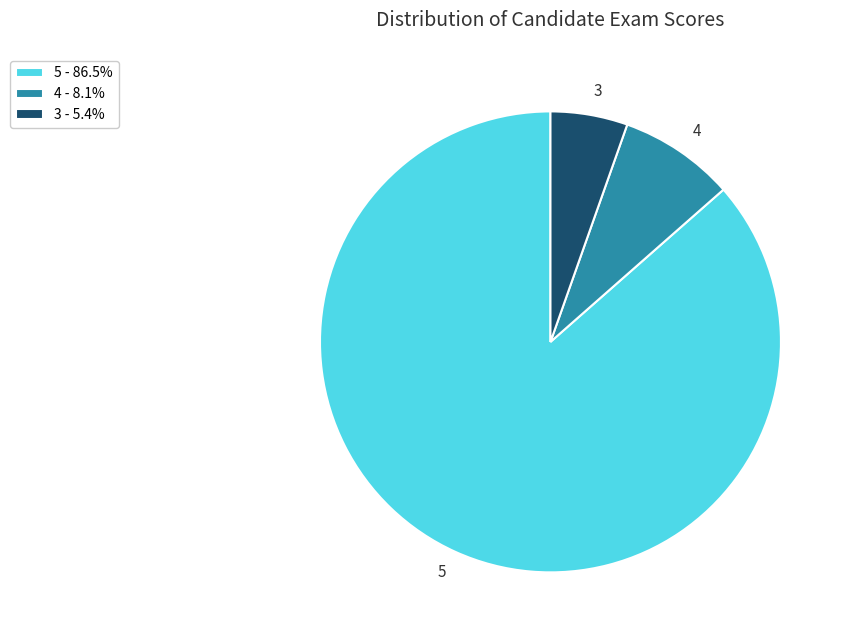

Count the number of slices in the pie.

3